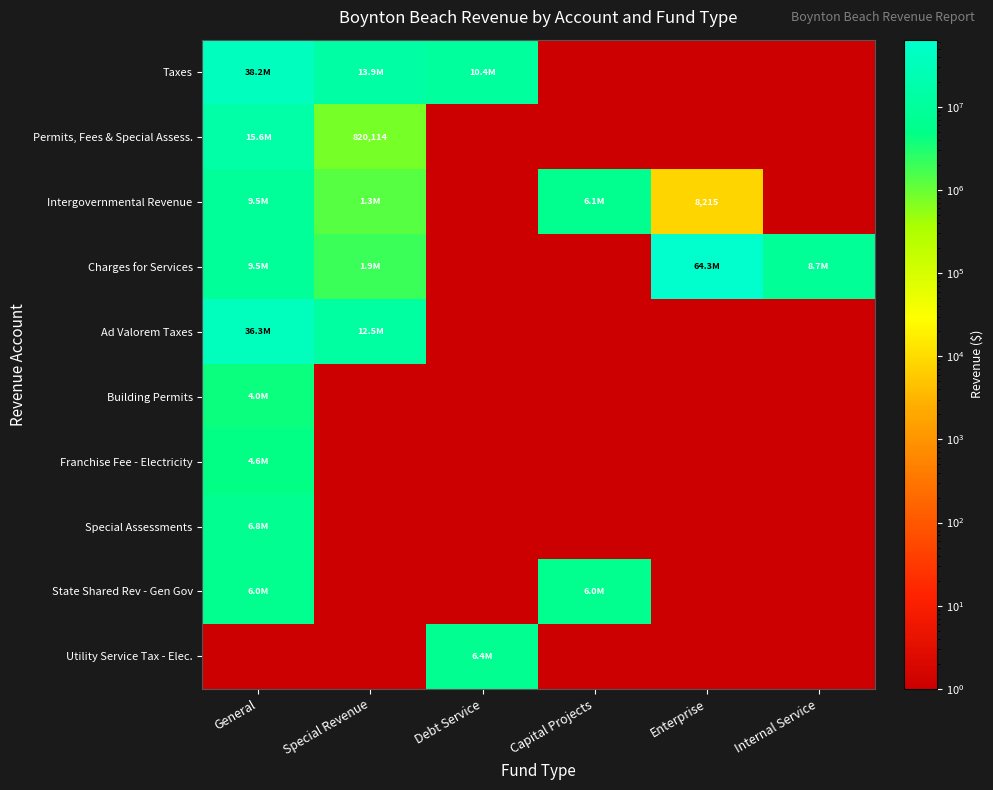

At General, list the series in order from smallest to largest.

Utility Service Tax - Elec., Building Permits, Franchise Fee - Electricity, State Shared Rev - Gen Gov, Special Assessments, Charges for Services, Intergovernmental Revenue, Permits, Fees & Special Assess., Ad Valorem Taxes, Taxes